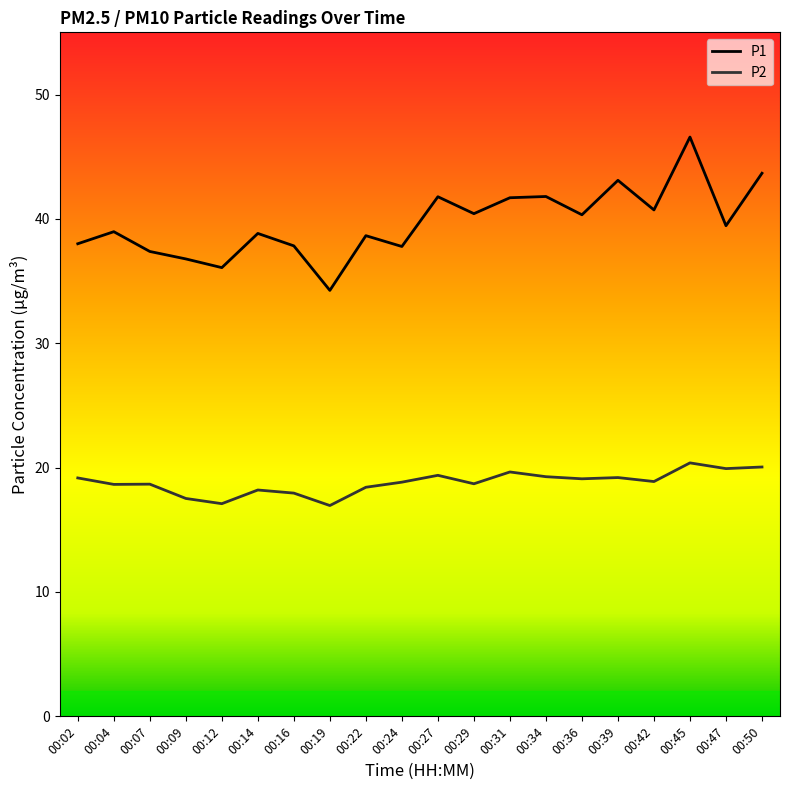

The P1 series shows 37.4 at 00:07. True or false?

True